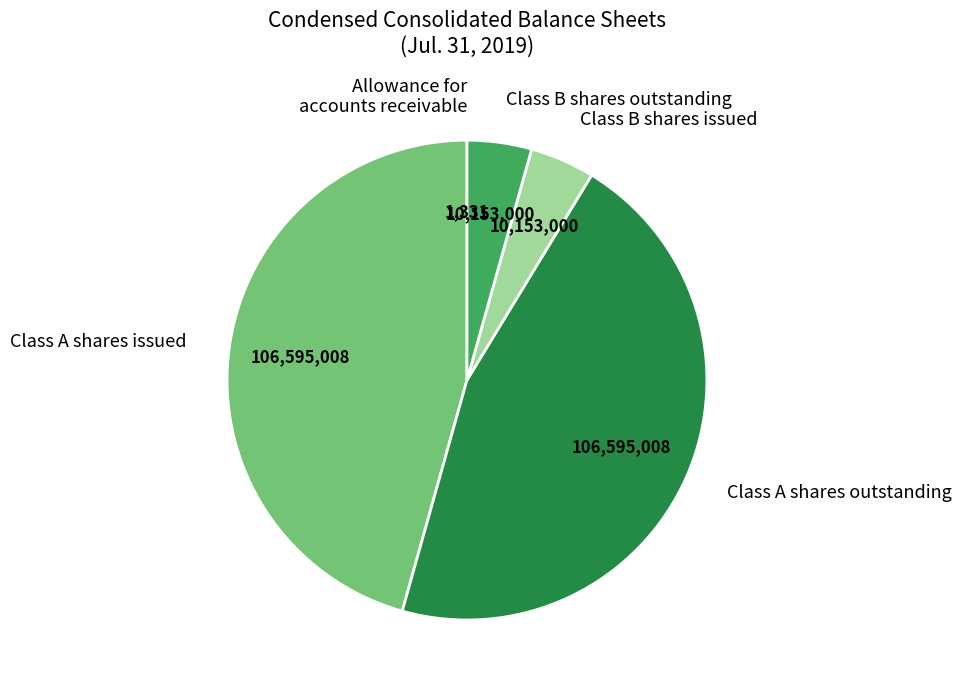

Is there any slice that represents more than half of the pie?

No